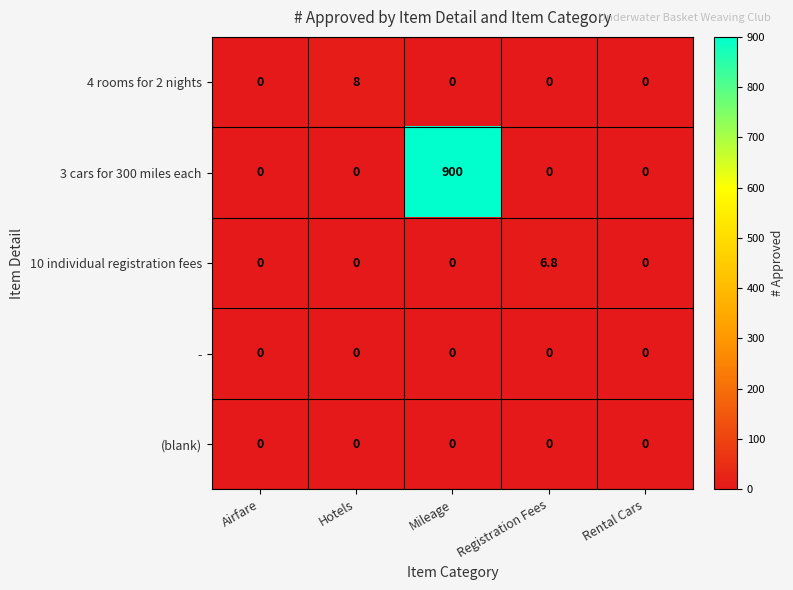

Which series has the largest total across all categories?

3 cars for 300 miles each